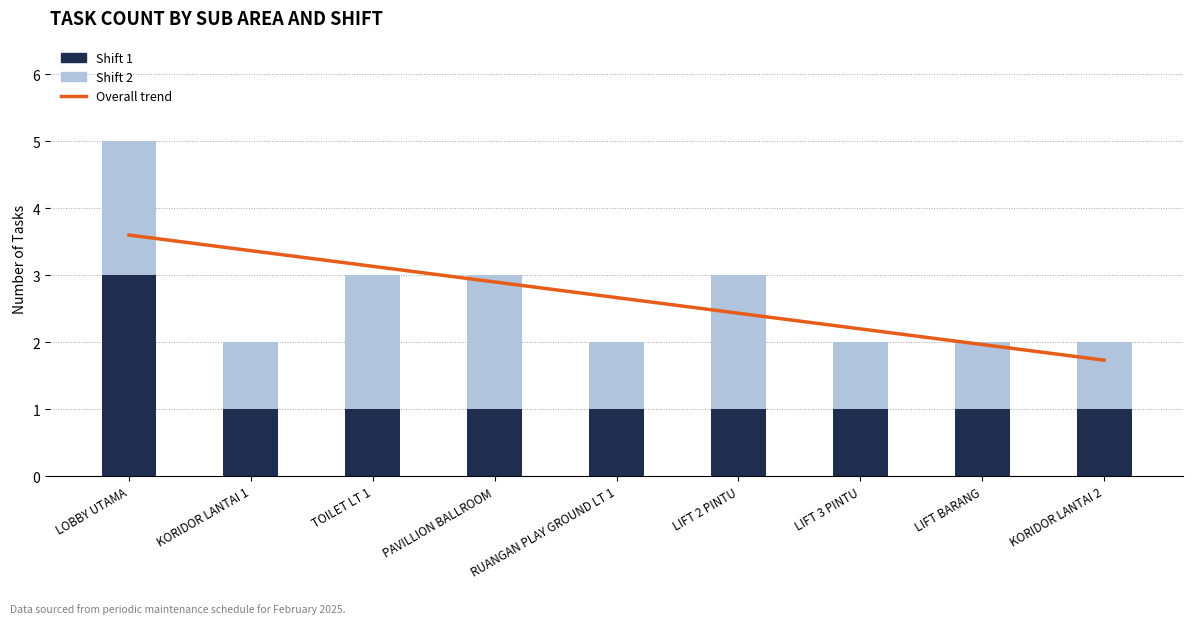

How many groups of bars are there?

9